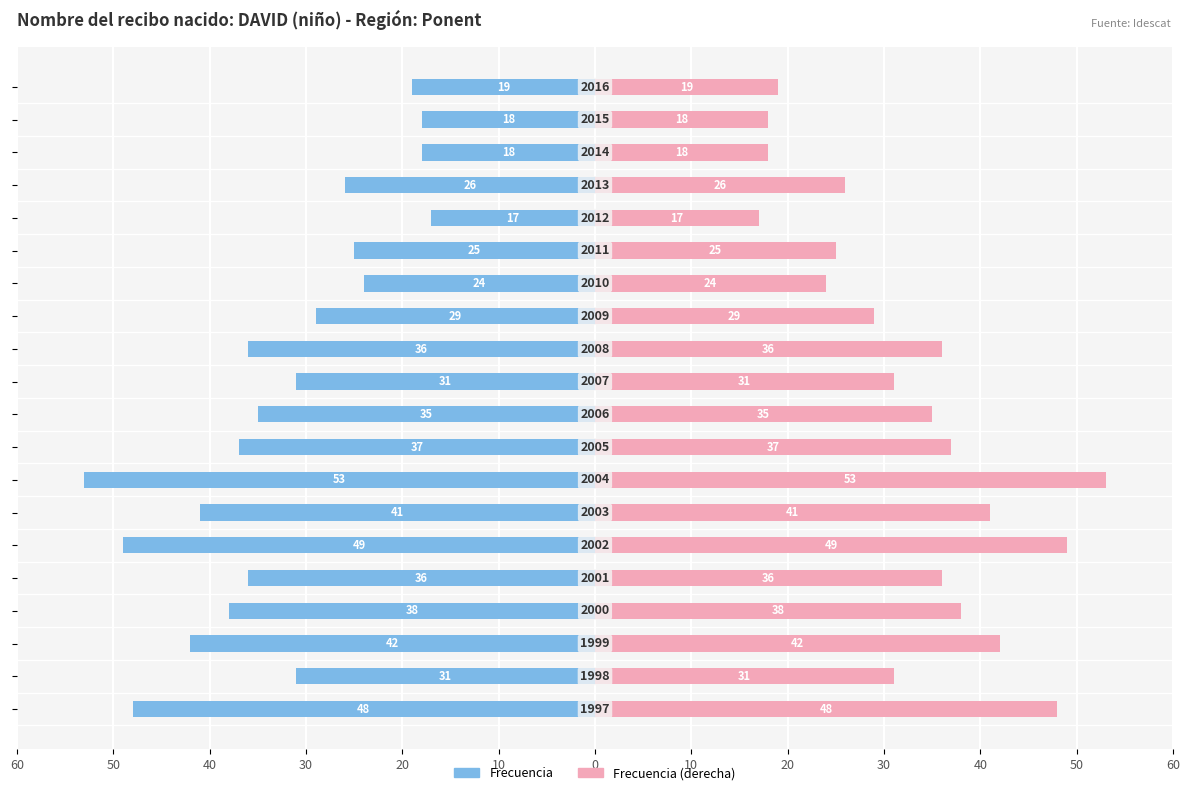

Rank the series by their maximum value, from lowest to highest.

Frecuencia (izq), Frecuencia (der)